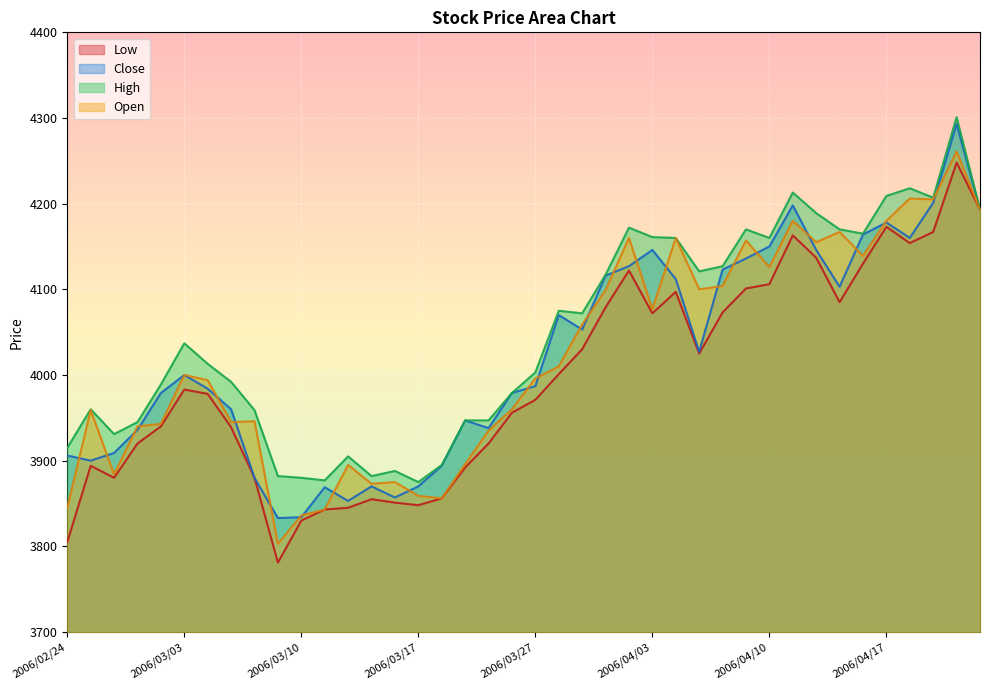

List the series in order of their peak value, highest first.

High, Close, Open, Low